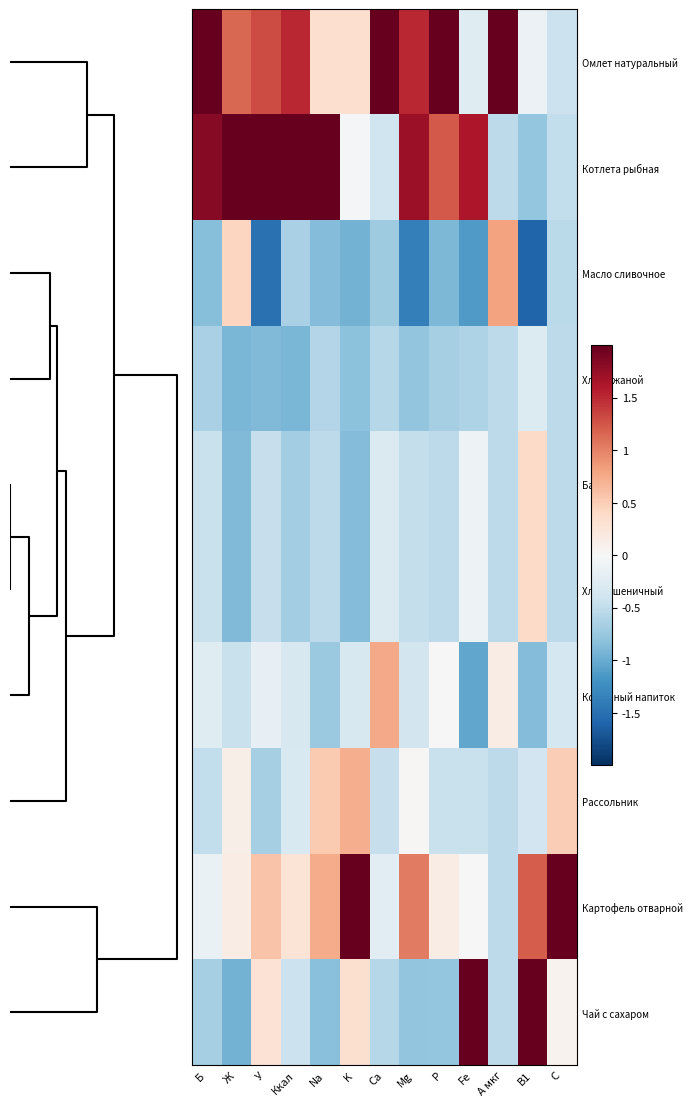

What is the minimum value shown in the chart?

-1.6